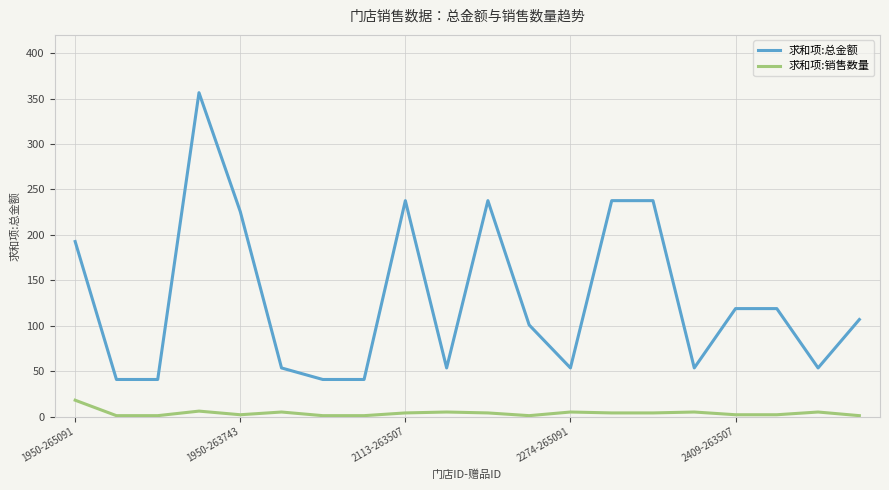

True or false: 求和项:销售数量 and 求和项:总金额 cross at least once.

False